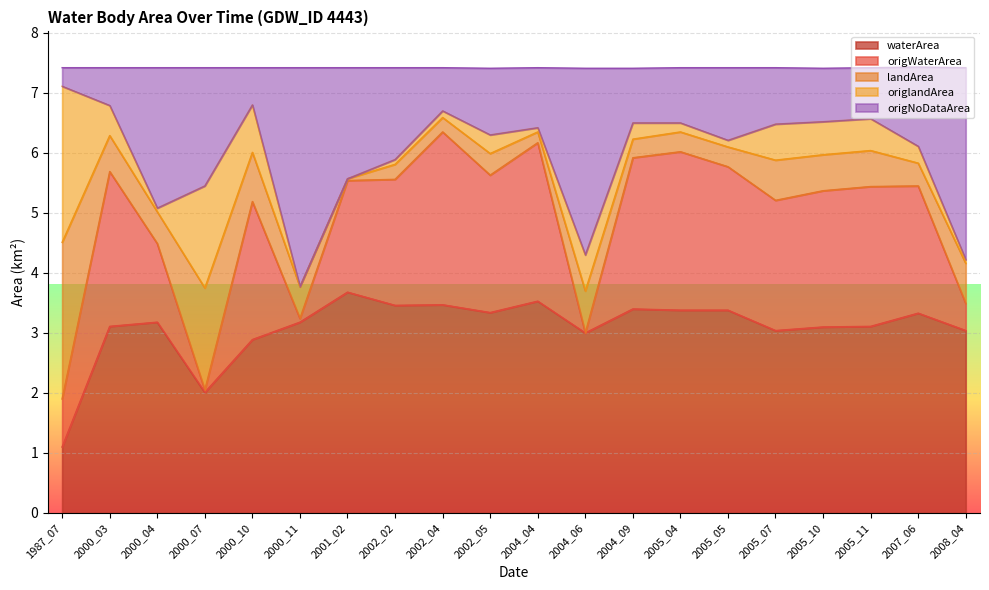

What is the total value across all series at 2007_06?

7.4